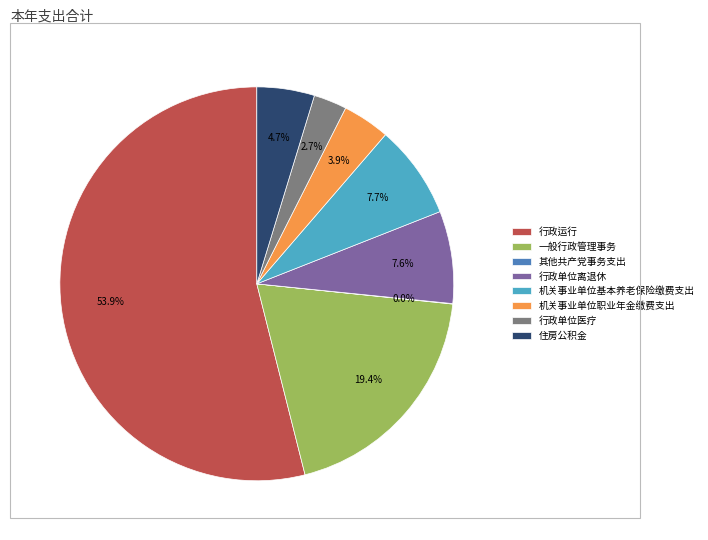

Is 一般行政管理事务 the majority of the pie?

No